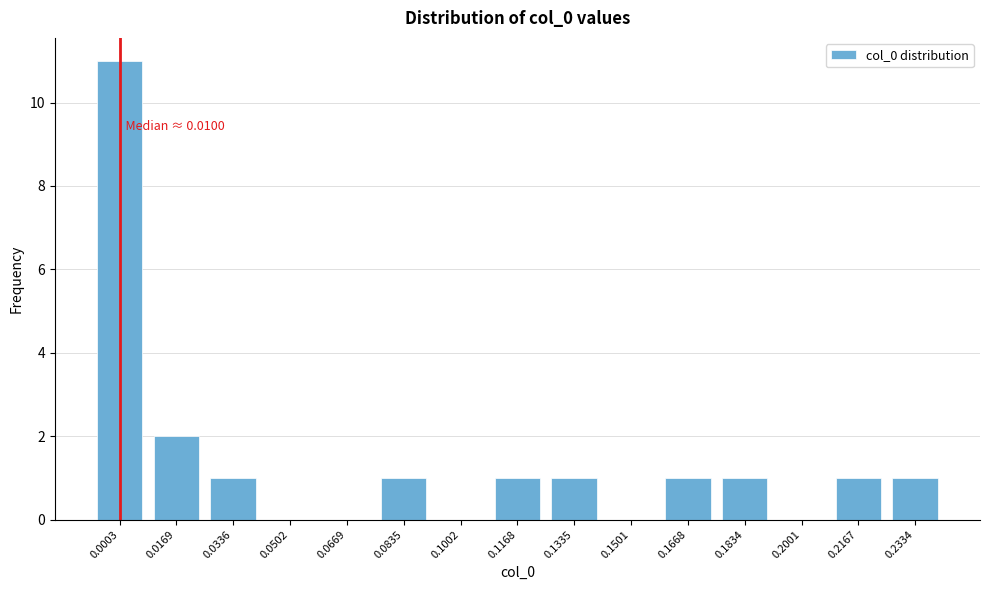

Reading right to left, what are all the values shown in this chart?

0.2334=1	0.2167=1	0.2001=0	0.1834=1	0.1668=1	0.1501=0	0.1335=1	0.1168=1	0.1002=0	0.0835=1	0.0669=0	0.0502=0	0.0336=1	0.0169=2	0.0003=11